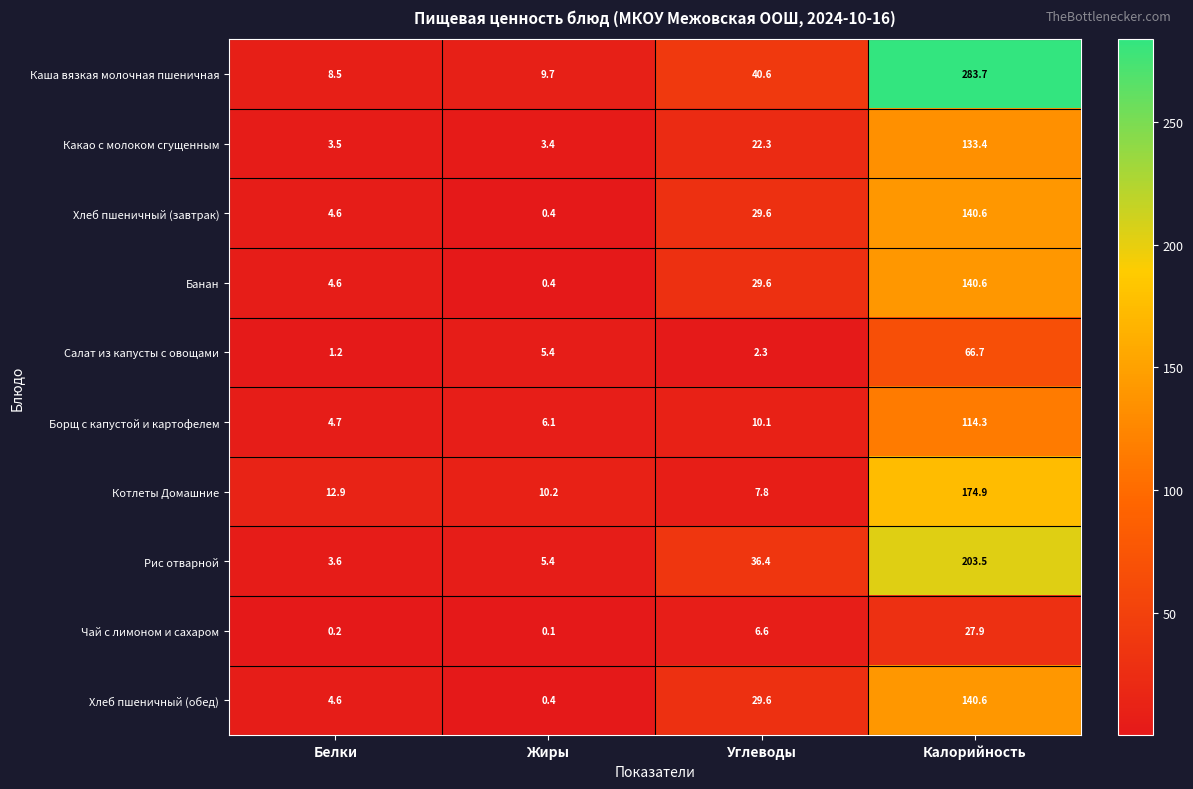

Rank the categories by Чай с лимоном и сахаром value from highest to lowest.

Калорийность, Углеводы, Белки, Жиры